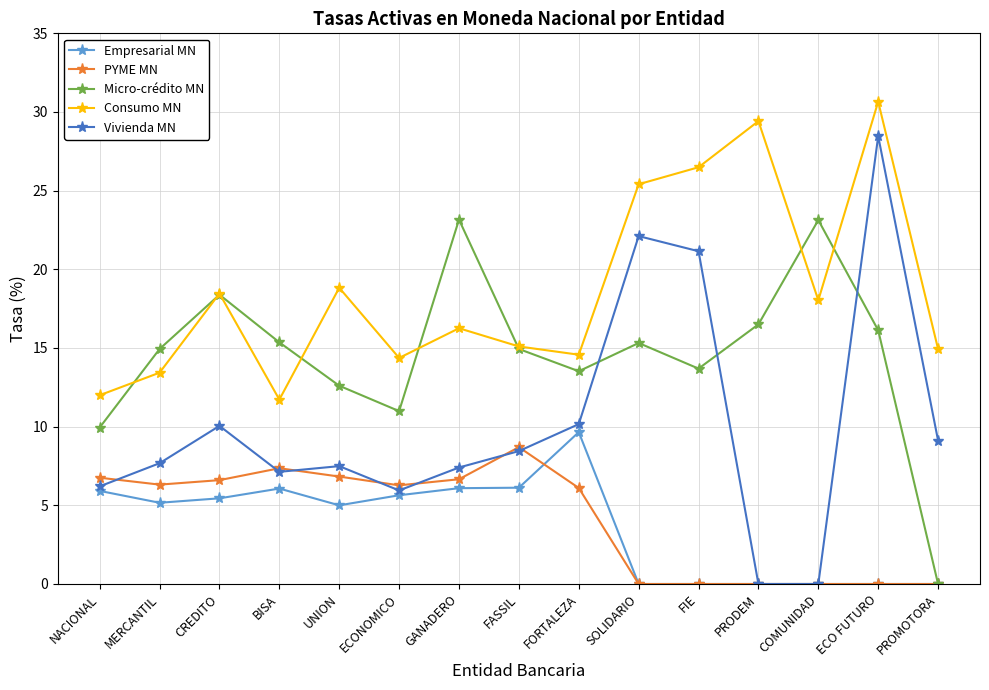

What is the label of the 14th point from the left?

ECO FUTURO